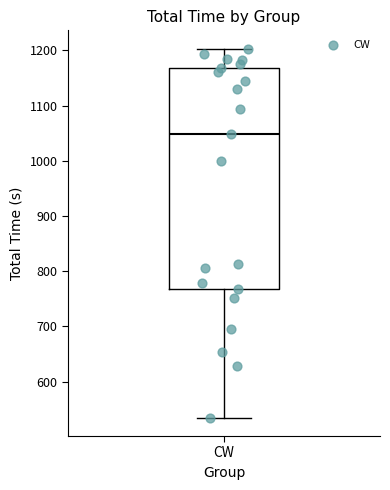

Transcribe this box plot: give where the median line is, the range the box spans, and where the two whiskers end, as read against the y-axis. The values are not printed on the chart, so give them approximately, as read against the axis.

median 1050, box 770 to 1170, whiskers 530 to 1200